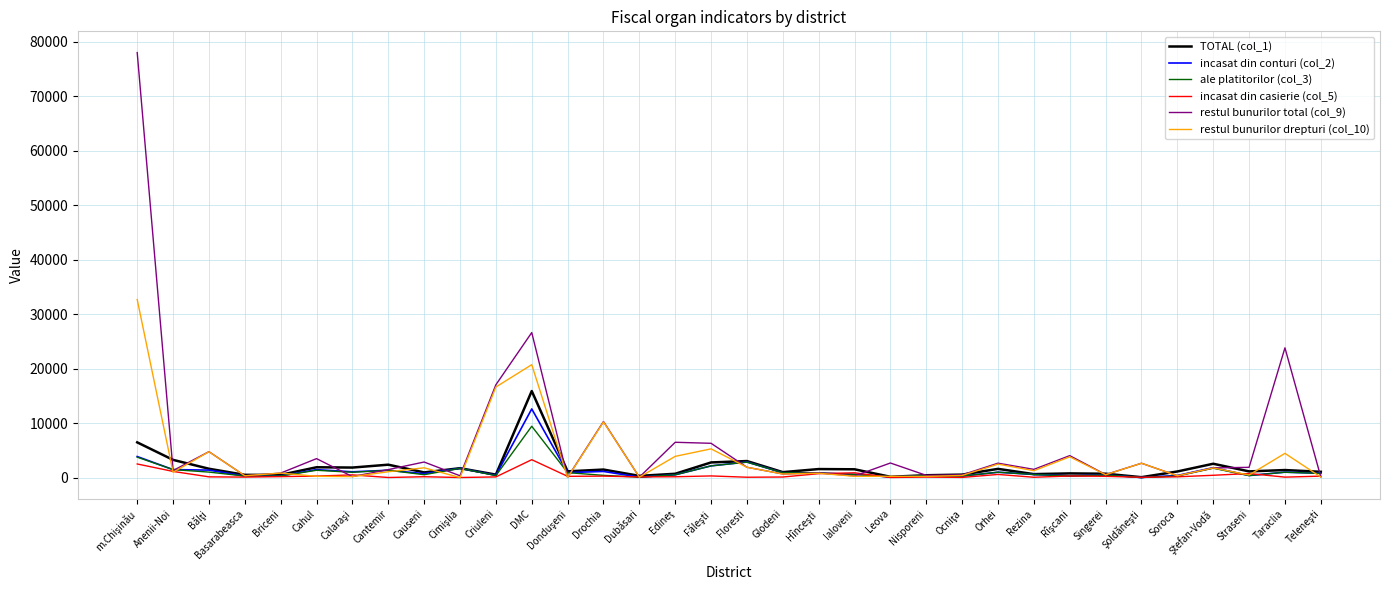

Which series has the largest range (max minus min)?

restul bunurilor total (col_9)